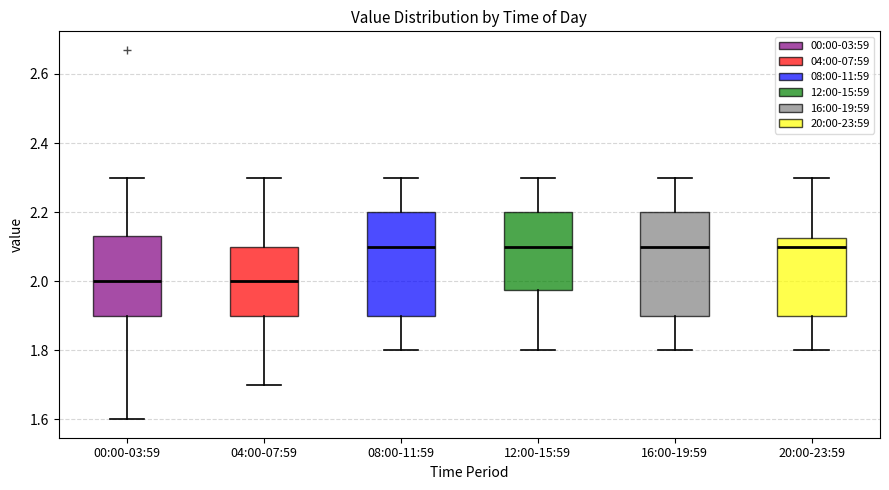

Reading left to right, read every box against the y-axis: the position of its median line, the range the box covers, and the ends of its whiskers. The values are not printed on the chart, so give them approximately, as read against the axis.

00:00-03:59: median 2.00, box 1.90 to 2.14, whiskers 1.60 to 2.30
04:00-07:59: median 2.00, box 1.90 to 2.10, whiskers 1.70 to 2.30
08:00-11:59: median 2.10, box 1.90 to 2.20, whiskers 1.80 to 2.30
12:00-15:59: median 2.10, box 1.98 to 2.20, whiskers 1.80 to 2.30
16:00-19:59: median 2.10, box 1.90 to 2.20, whiskers 1.80 to 2.30
20:00-23:59: median 2.10, box 1.90 to 2.12, whiskers 1.80 to 2.30